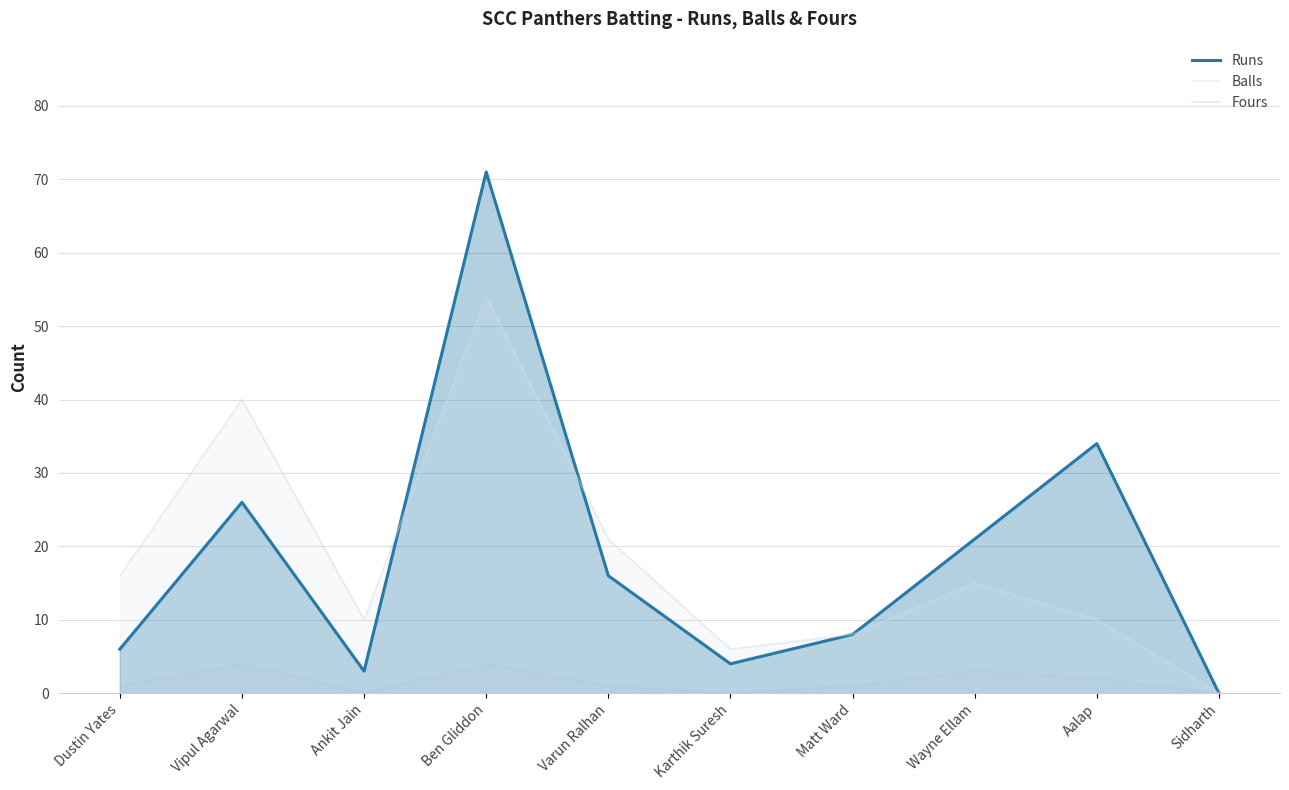

True or false: Fours and Balls intersect in this chart.

False